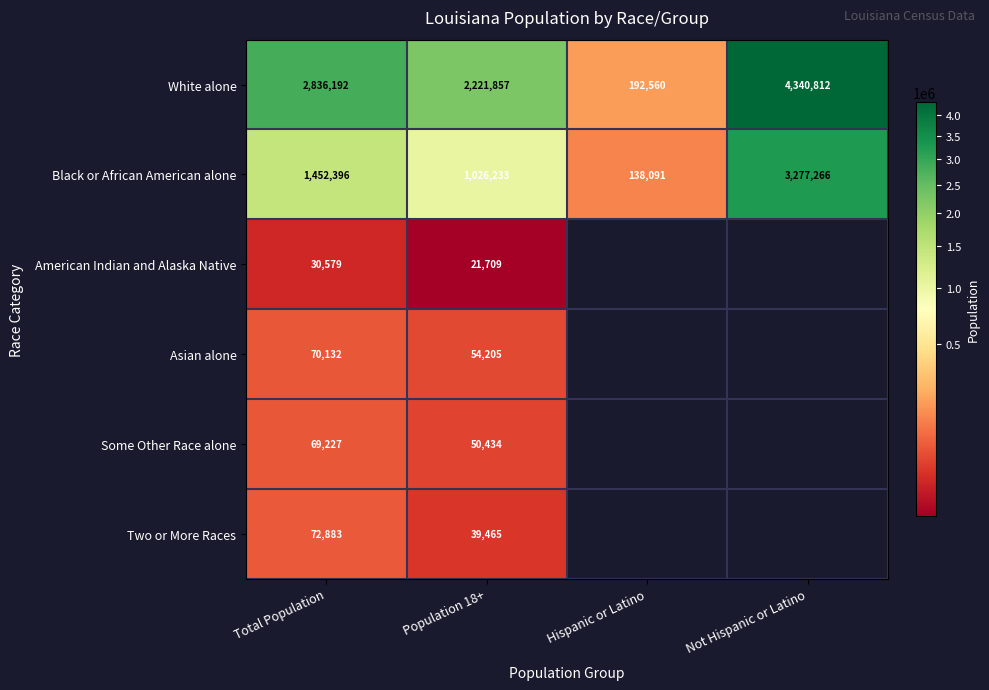

At Population 18+, list the series in order from smallest to largest.

American Indian and Alaska Native, Two or More Races, Some Other Race alone, Asian alone, Black or African American alone, White alone